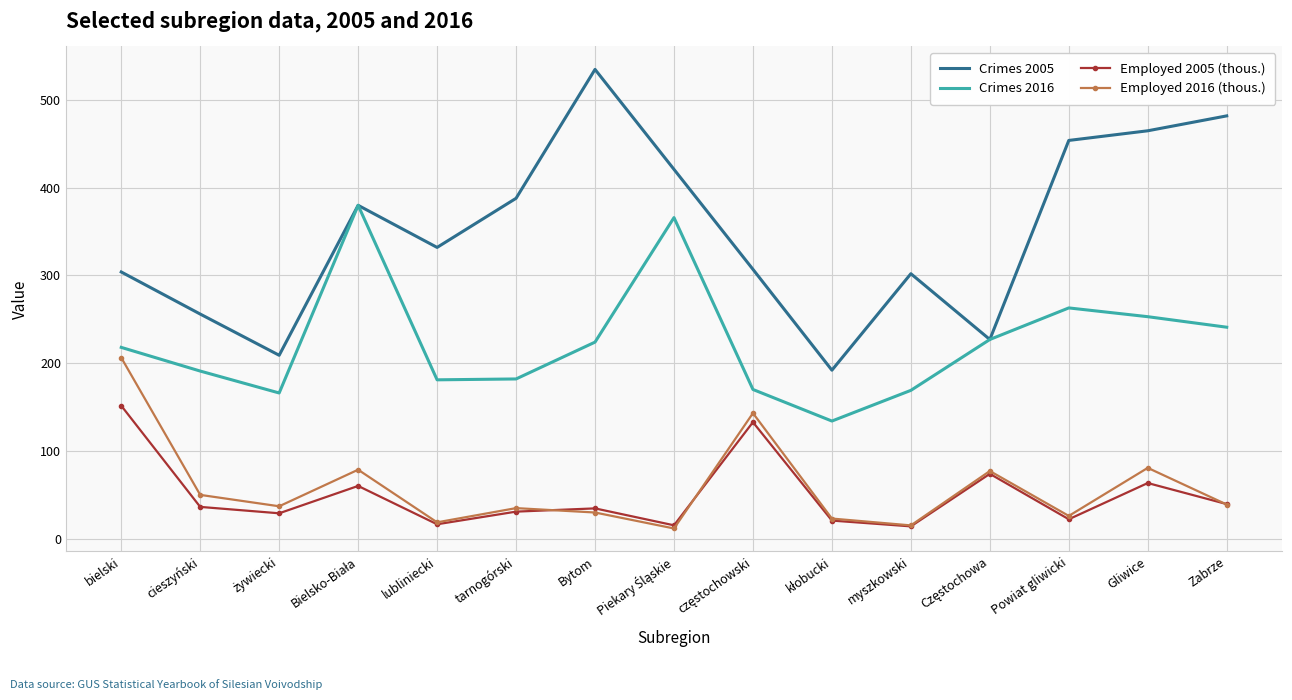

What is the total value across all series at Zabrze?

801.1